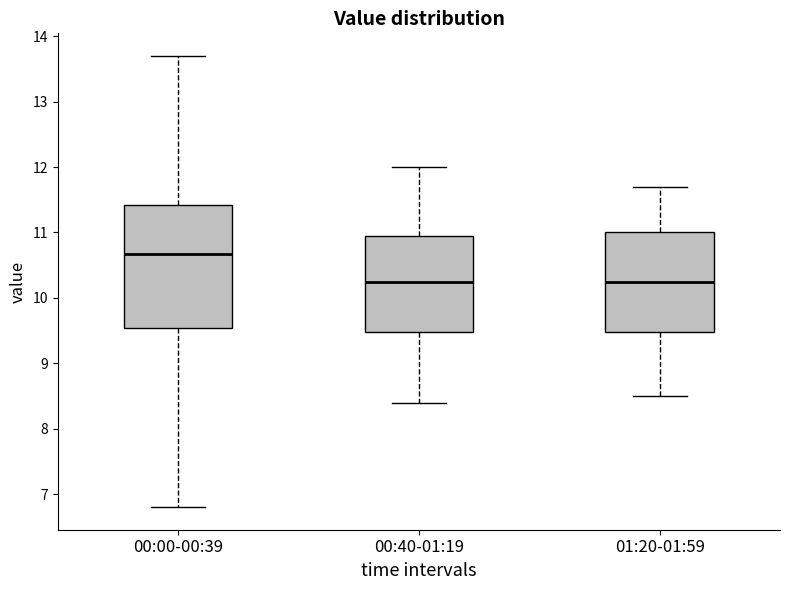

Reading left to right, transcribe this box plot: for each box, give where its median line is, the range the box spans, and where its two whiskers end, as read against the y-axis. The values are not printed on the chart, so give them approximately, as read against the axis.

00:00-00:39: median 10.7, box 9.5 to 11.4, whiskers 6.8 to 13.7
00:40-01:19: median 10.3, box 9.5 to 11.0, whiskers 8.4 to 12.0
01:20-01:59: median 10.3, box 9.5 to 11.0, whiskers 8.5 to 11.7